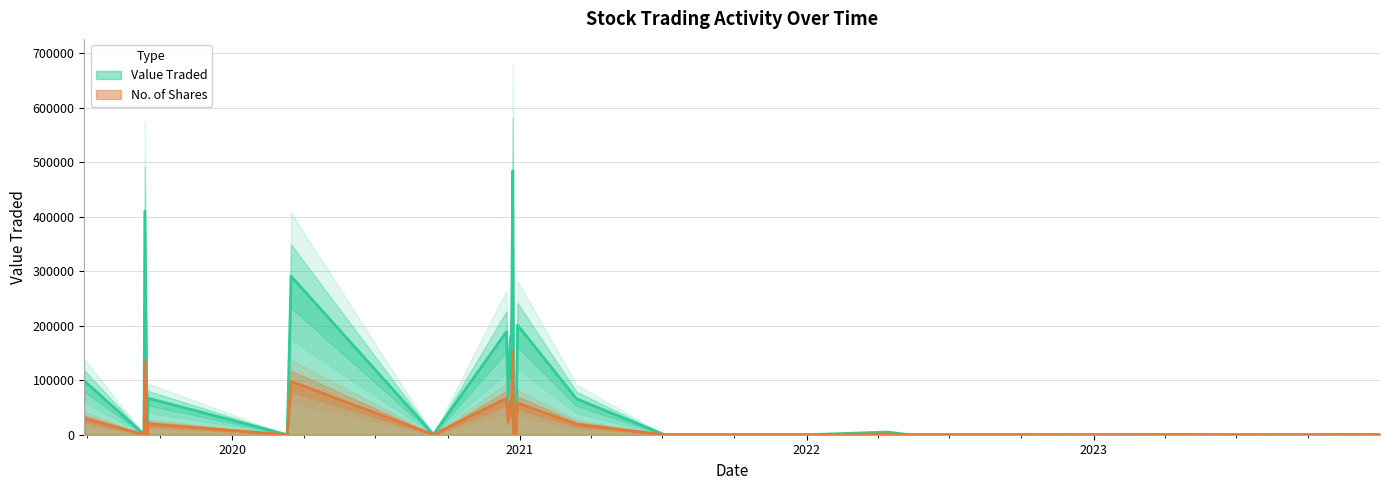

List the series in order of their overall mean, lowest first.

No. of Shares, Value Traded